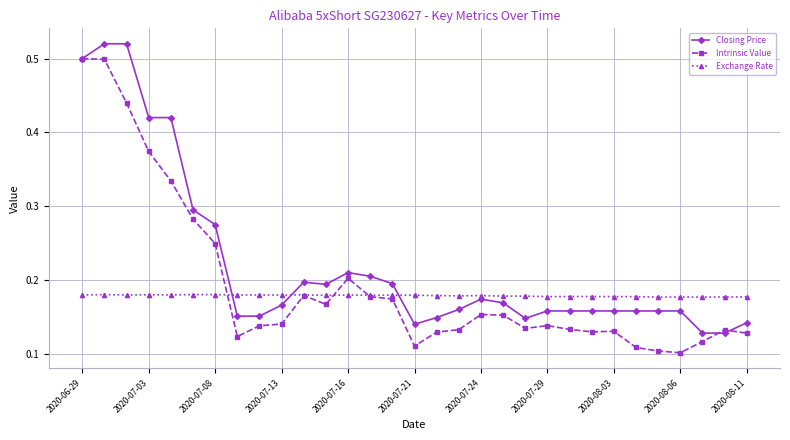

List the series in order of their overall mean, highest first.

Closing Price, Intrinsic Value, Exchange Rate